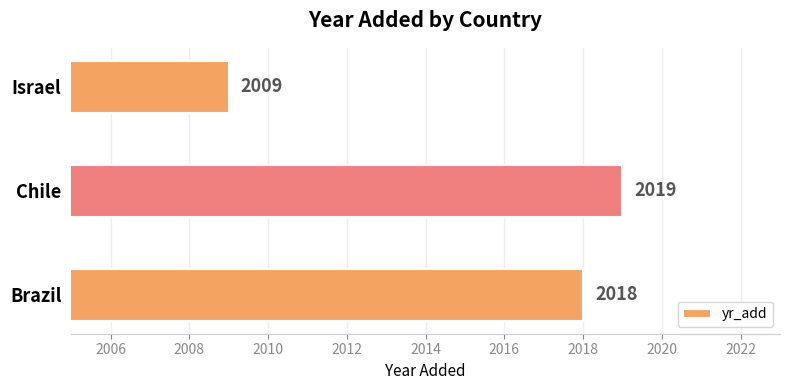

Reading bottom to top, list all the values displayed in this chart.

Brazil=2018	Chile=2019	Israel=2009